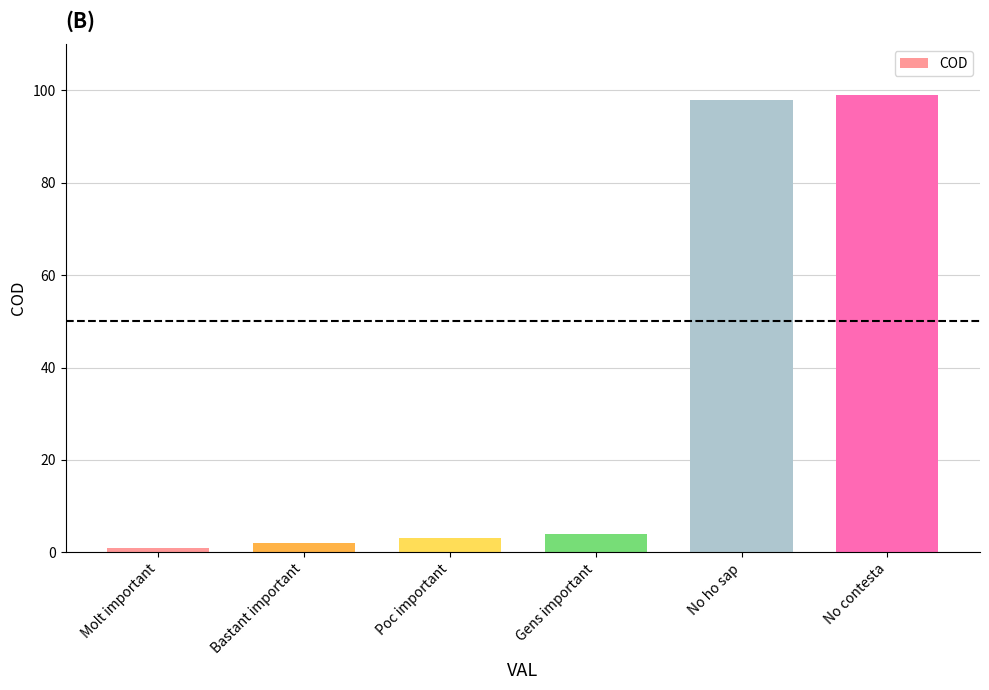

The chart shows a value of 1 at Molt important. True or false?

True